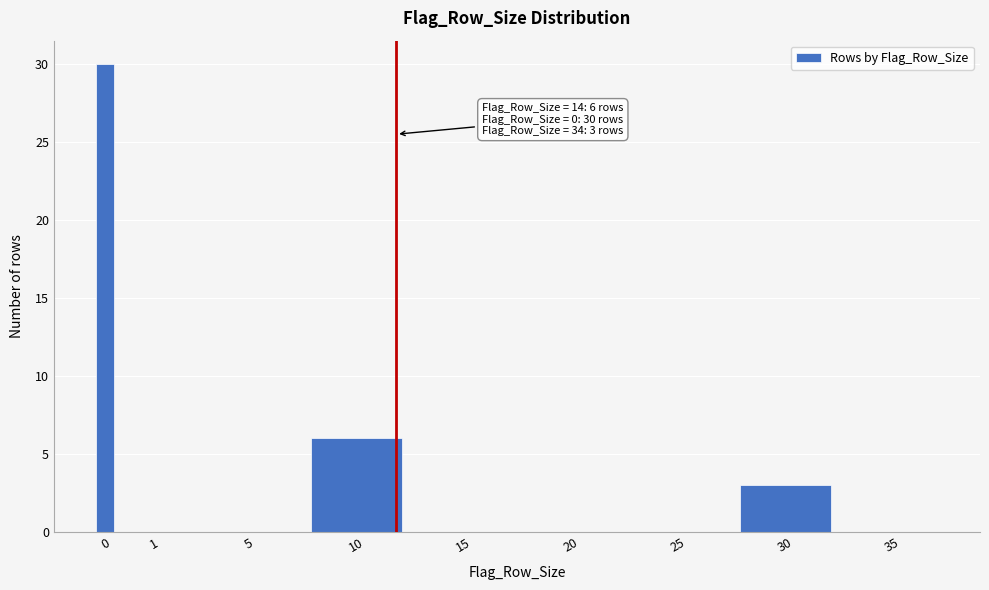

Reading left to right, transcribe all the data shown in this chart.

0=30	1=0	5=0	10=6	15=0	20=0	25=0	30=3	35=0